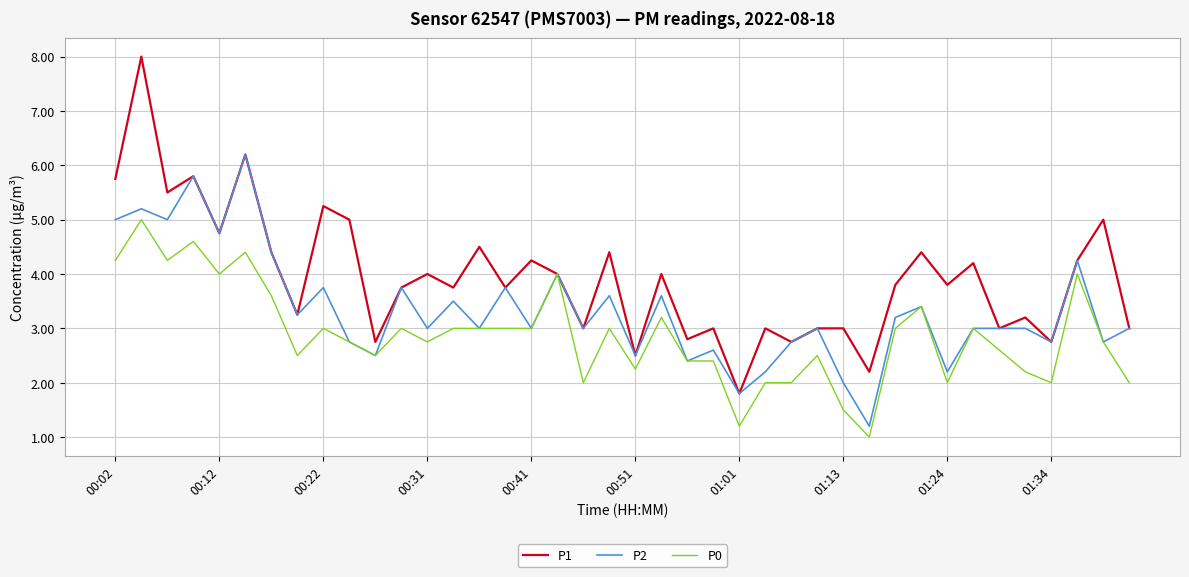

What is the greatest value displayed?

8.0